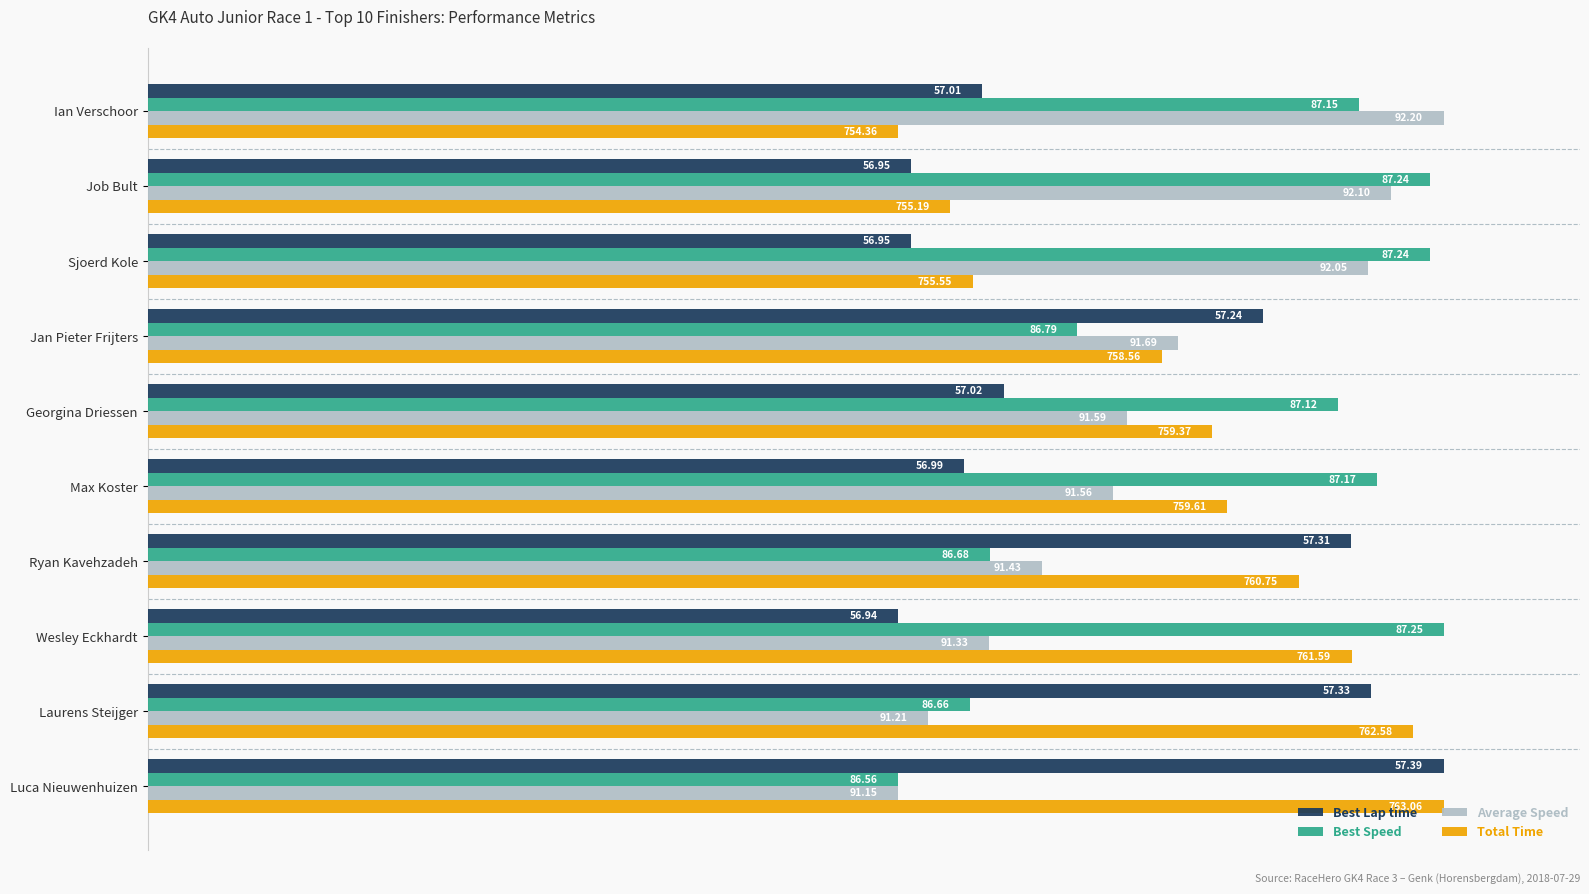

List the labels in order of Average Speed value, smallest first.

Luca Nieuwenhuizen, Laurens Steijger, Wesley Eckhardt, Ryan Kavehzadeh, Max Koster, Georgina Driessen, Jan Pieter Frijters, Sjoerd Kole, Job Bult, Ian Verschoor